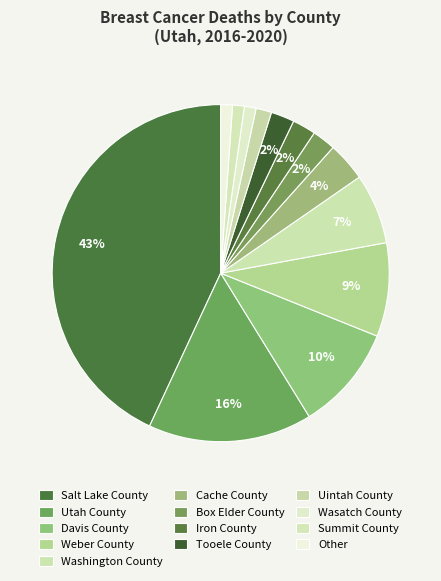

Count the number of slices in the pie.

13